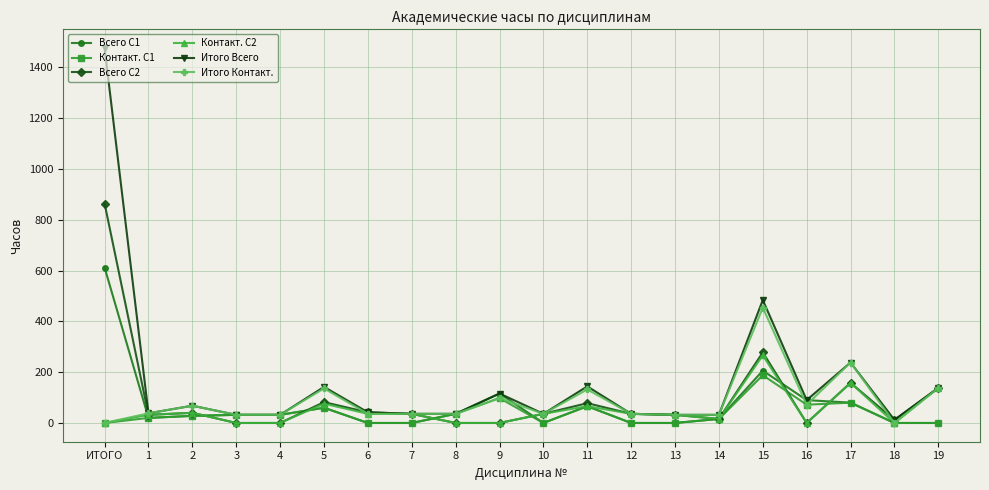

Which series has the widest spread of values?

Итого Всего